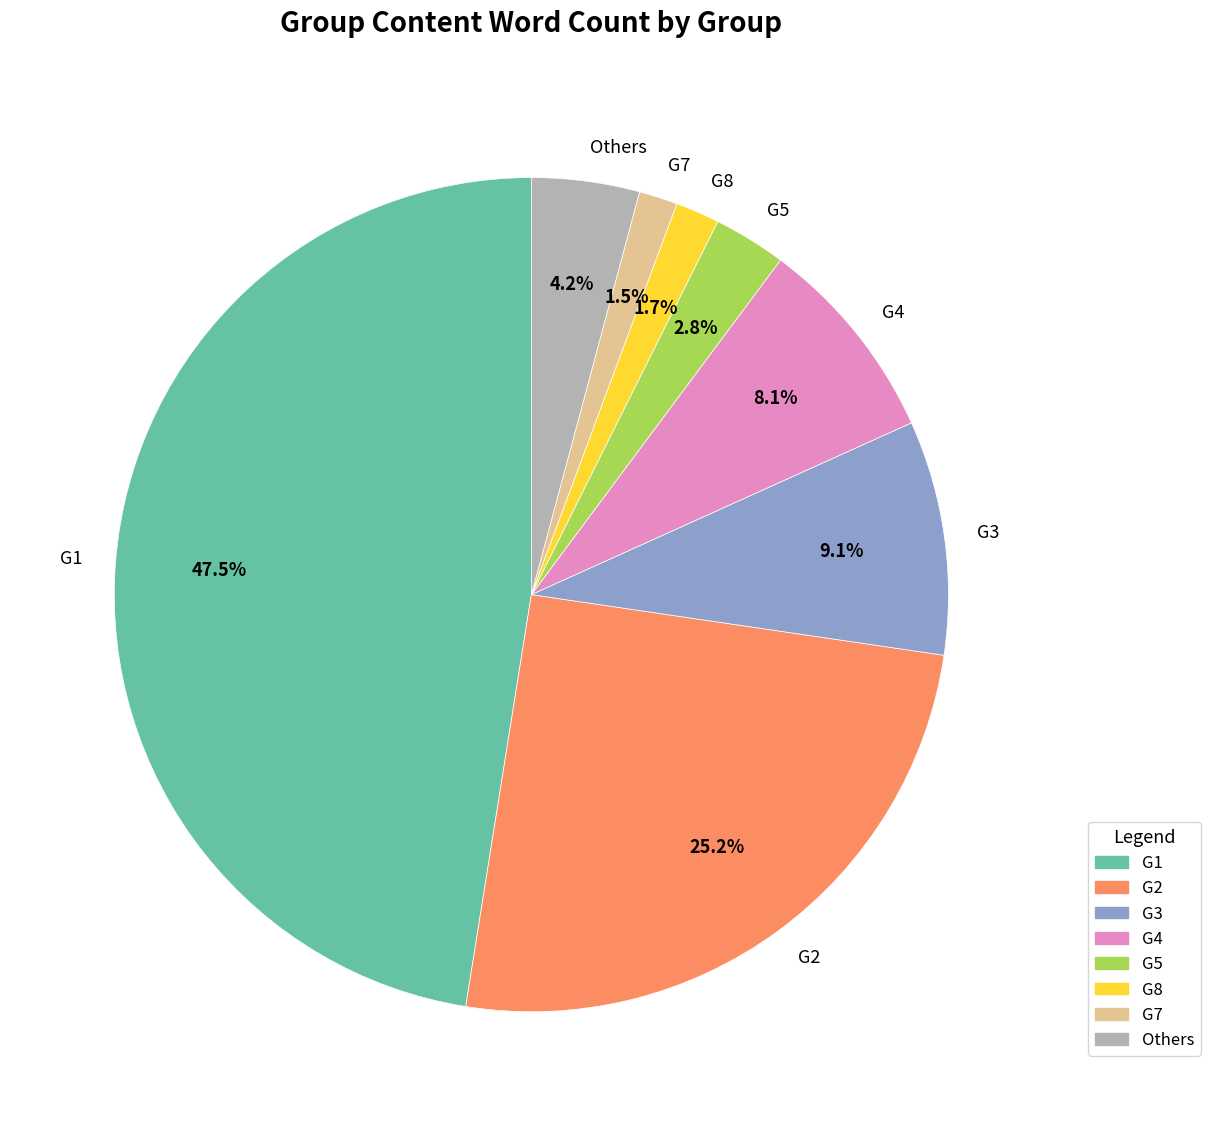

Combined, do G2 and Others account for over 50%?

No